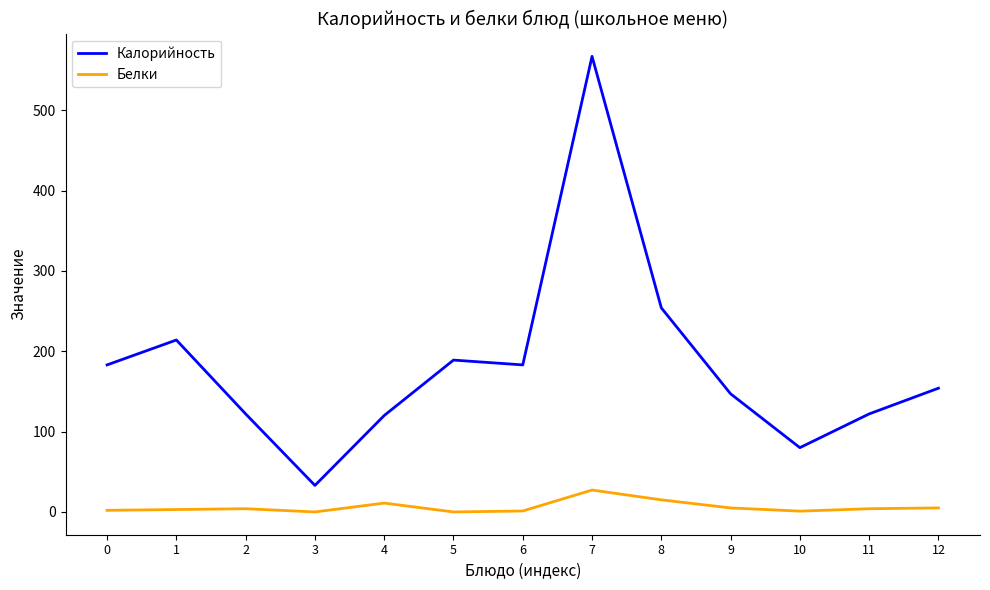

In Калорийность, how many points are lower than both neighbors (excluding endpoints)?

3